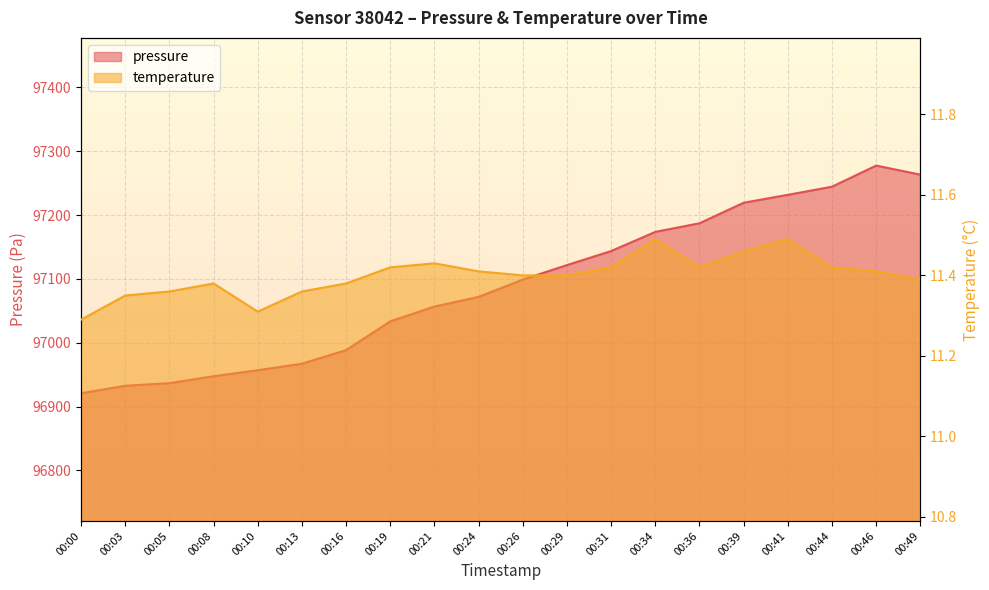

True or false: temperature and pressure cross at least once.

False